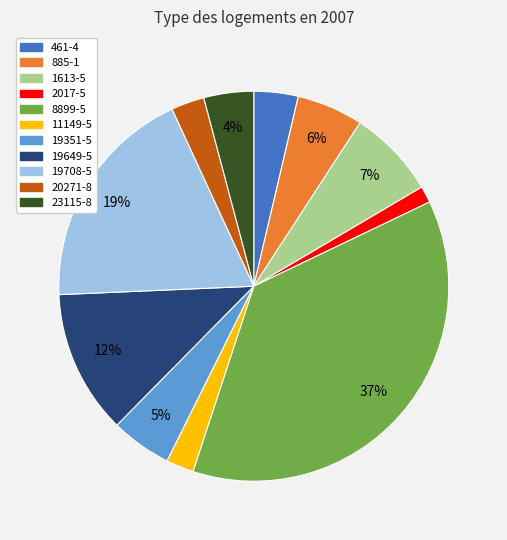

Which has a higher value, 19708-5 or 1613-5?

19708-5